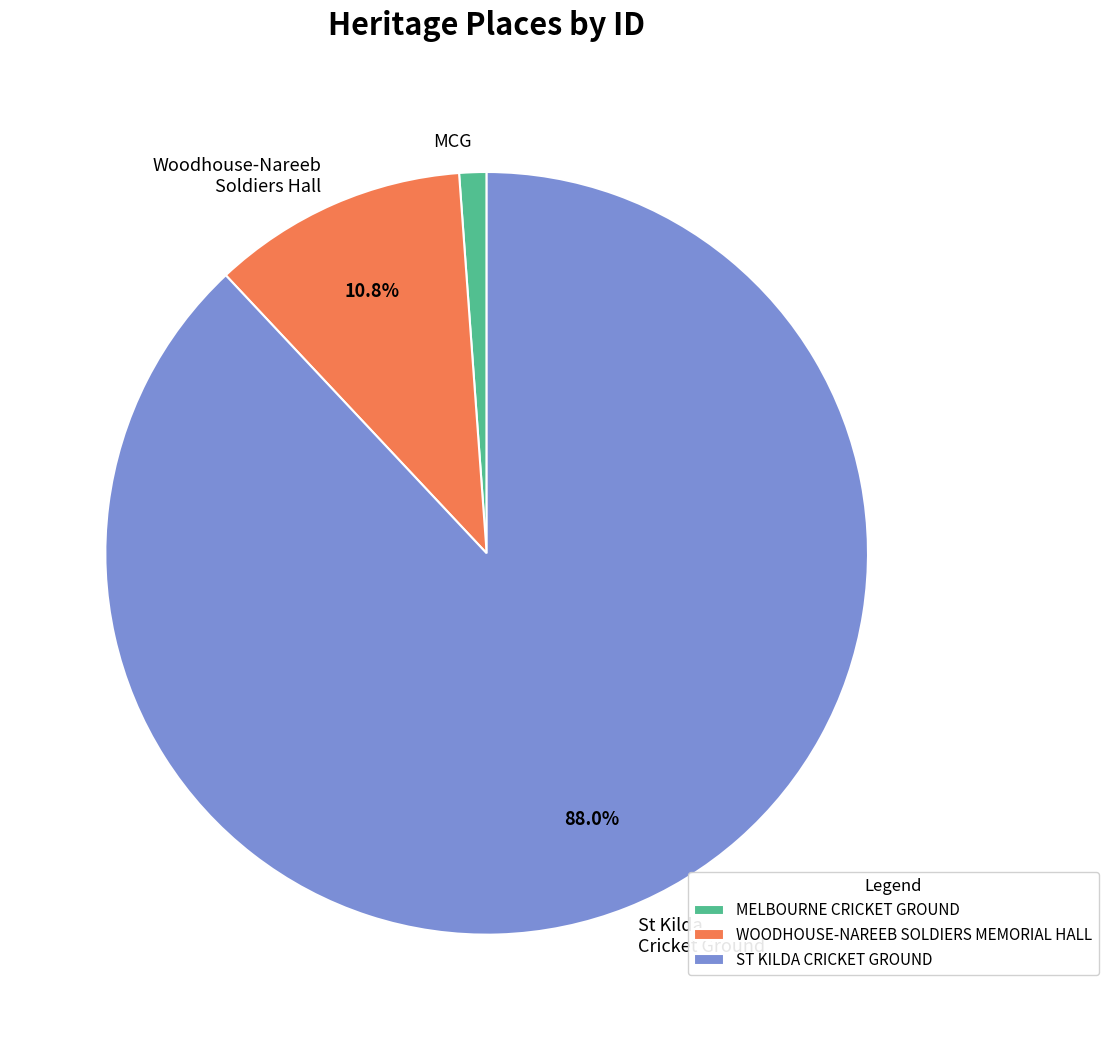

Which has a higher value, St Kilda Cricket Ground or MCG?

St Kilda Cricket Ground